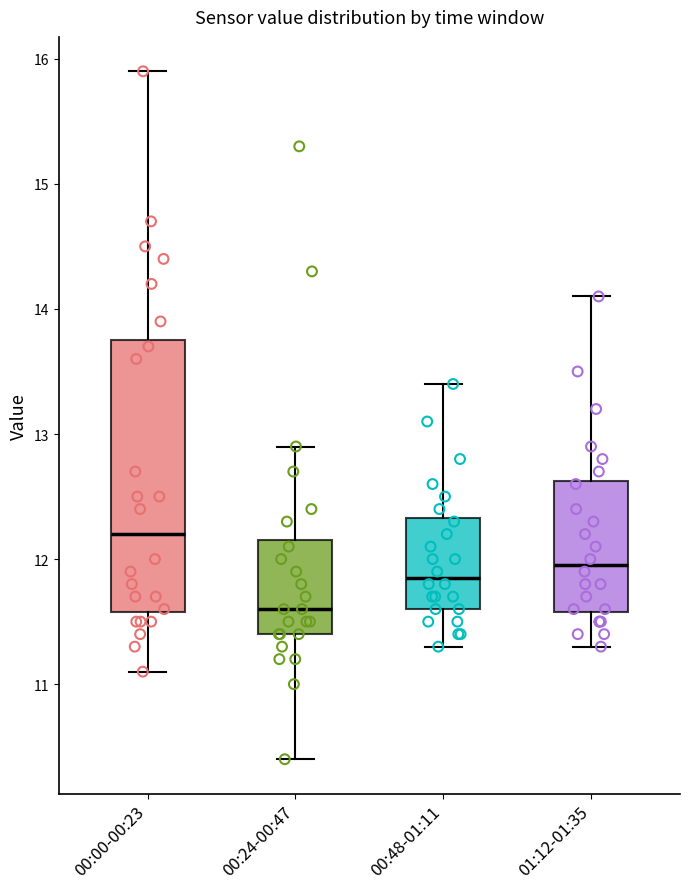

Comparing the boxes themselves (not the whiskers), which one is the tallest?

00:00-00:23